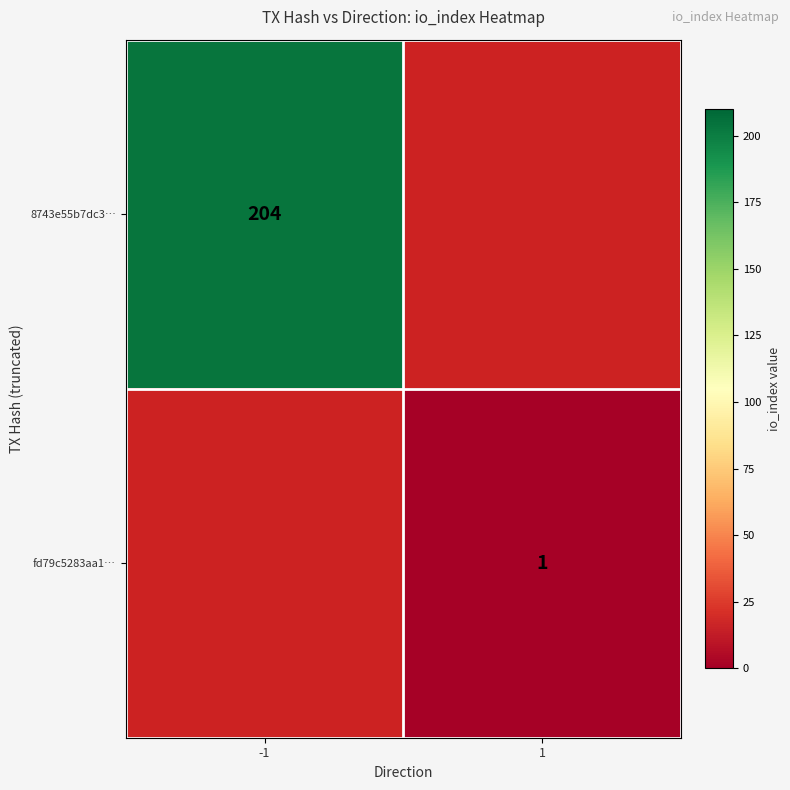

How many data points does each series have?

2